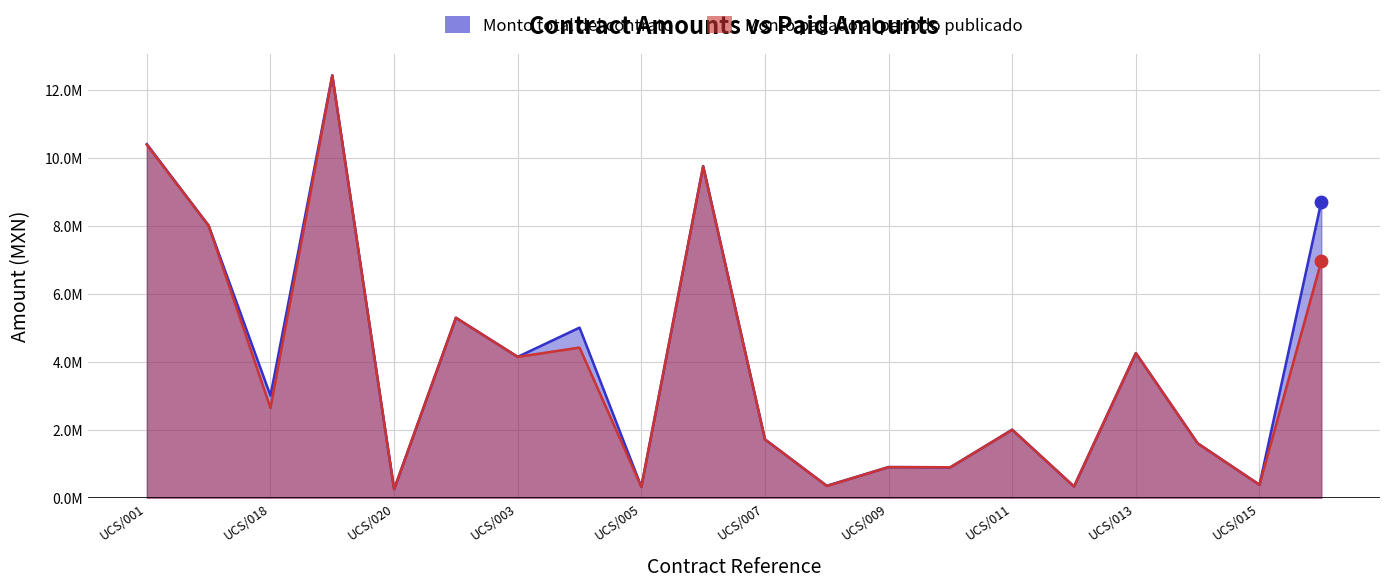

At how many categories does at least one series exceed 586597?

15